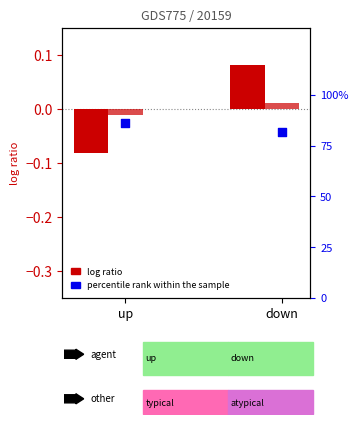

At how many categories does at least one series exceed 0?

2